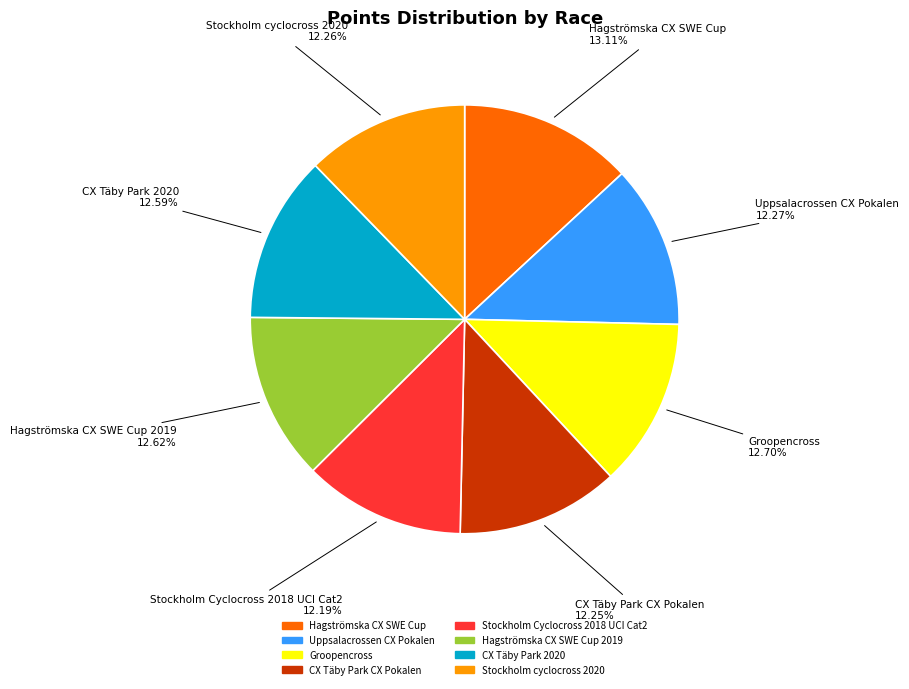

Is there any slice that represents more than half of the pie?

No